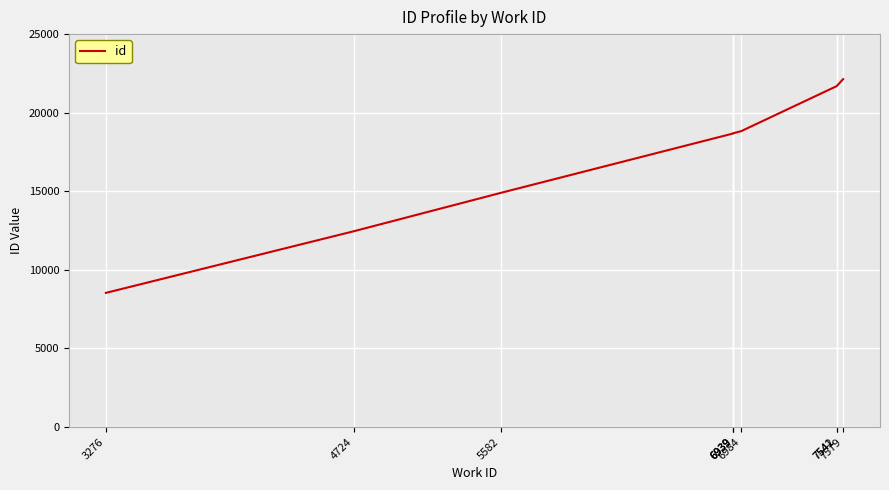

True or false: there are more than 0 points higher than both neighbors.

False